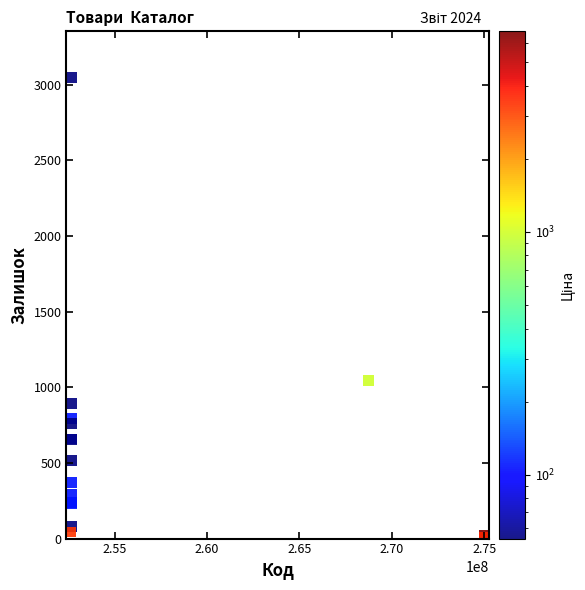

What Y value in the scatter plot is closest to 1528?

1047